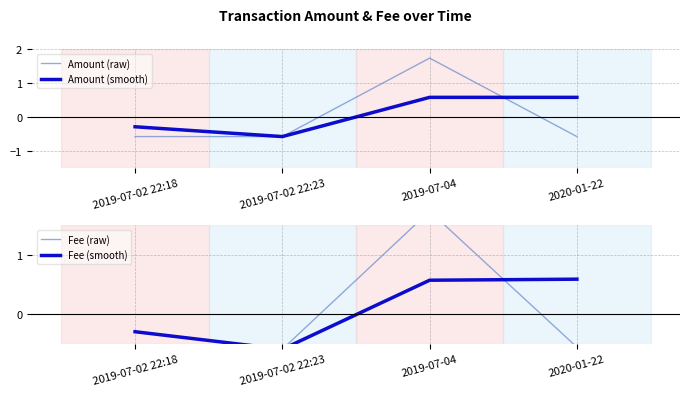

Reading right to left, extract all data points from this chart.

Amount (raw): -0.6	1.7	-0.6	-0.6
Amount (smooth): 0.6	0.6	-0.6	-0.3
Fee (raw): -0.6	1.7	-0.6	-0.6
Fee (smooth): 0.6	0.6	-0.6	-0.3